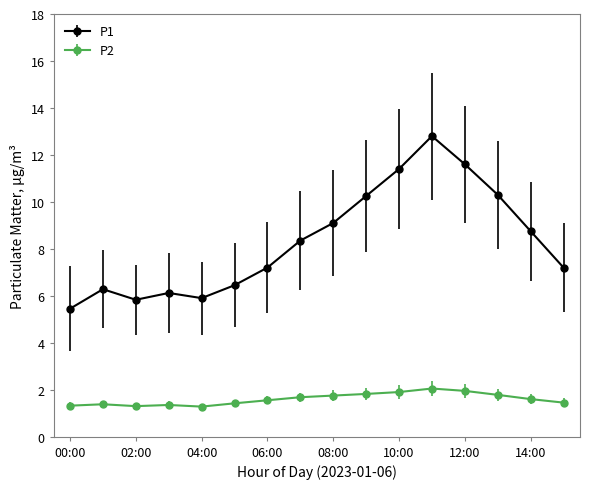

True or false: P1 and P2 intersect in this chart.

False